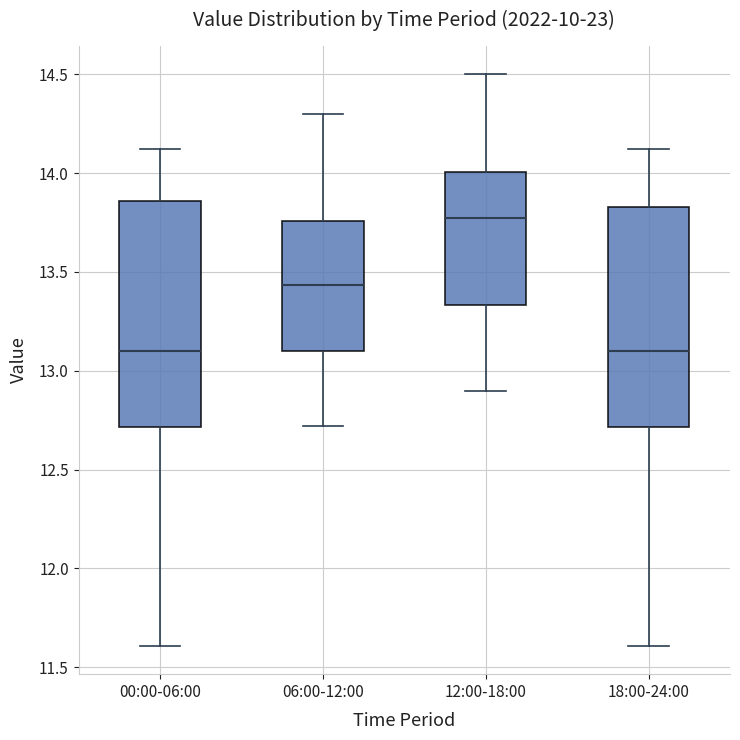

Reading left to right, read every box against the y-axis: the position of its median line, the range the box covers, and the ends of its whiskers. The values are not printed on the chart, so give them approximately, as read against the axis.

00:00-06:00: median 13.10, box 12.70 to 13.85, whiskers 11.60 to 14.10
06:00-12:00: median 13.45, box 13.10 to 13.75, whiskers 12.70 to 14.30
12:00-18:00: median 13.80, box 13.35 to 14.00, whiskers 12.90 to 14.50
18:00-24:00: median 13.10, box 12.70 to 13.85, whiskers 11.60 to 14.10